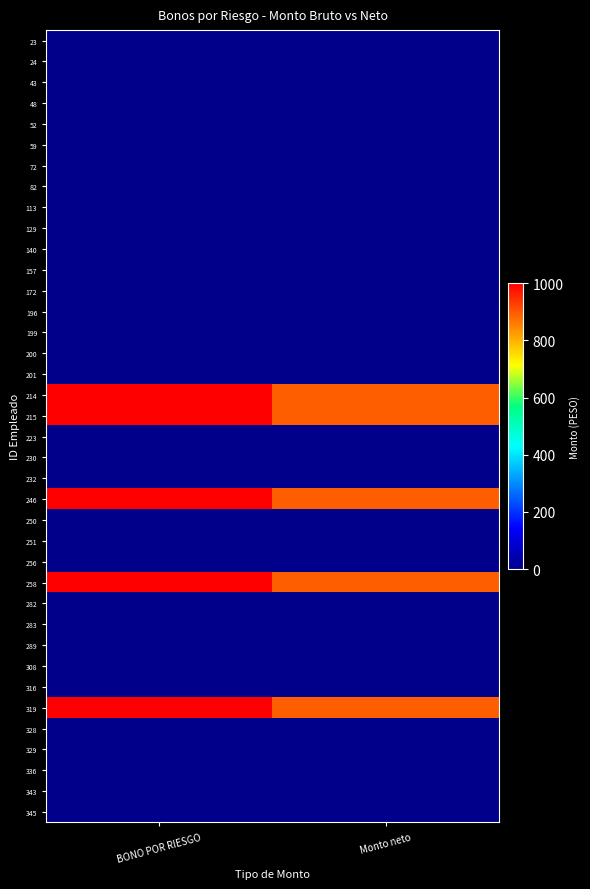

At which category is the sum across all series the highest?

BONO POR RIESGO